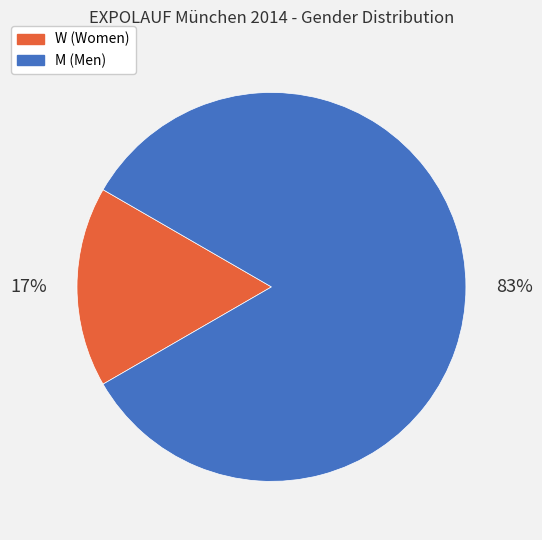

Which has a higher value, M or W?

M